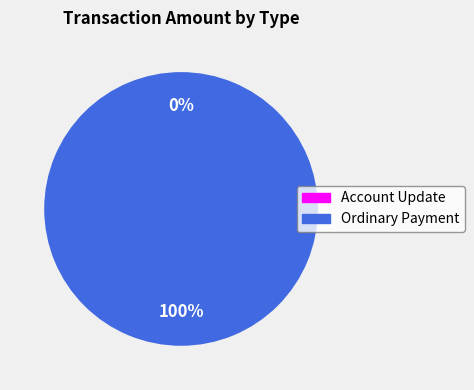

How many segments does this pie chart have?

2